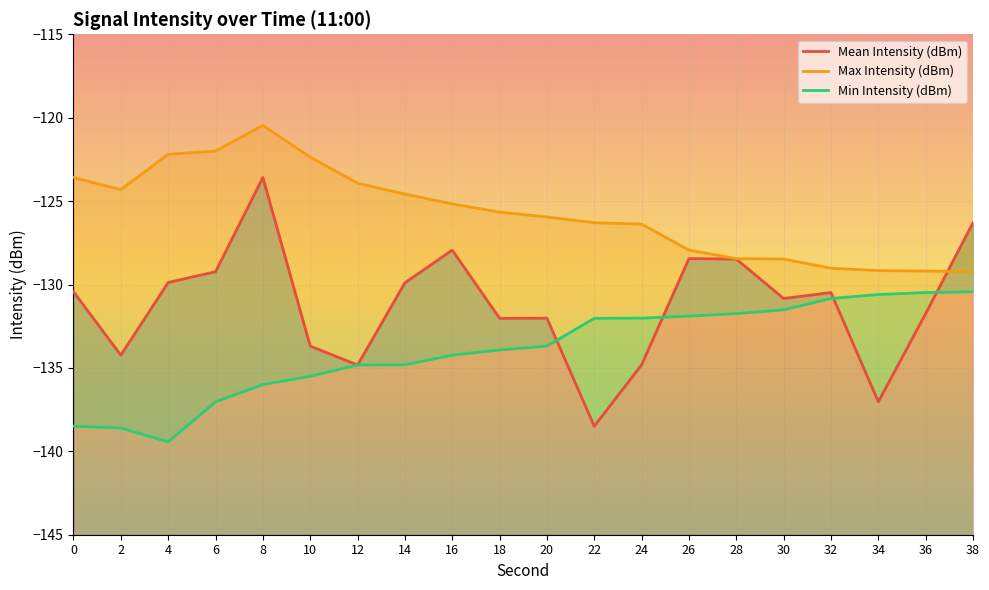

At 28, list the series in order from largest to smallest.

Max Intensity (dBm), Mean Intensity (dBm), Min Intensity (dBm)